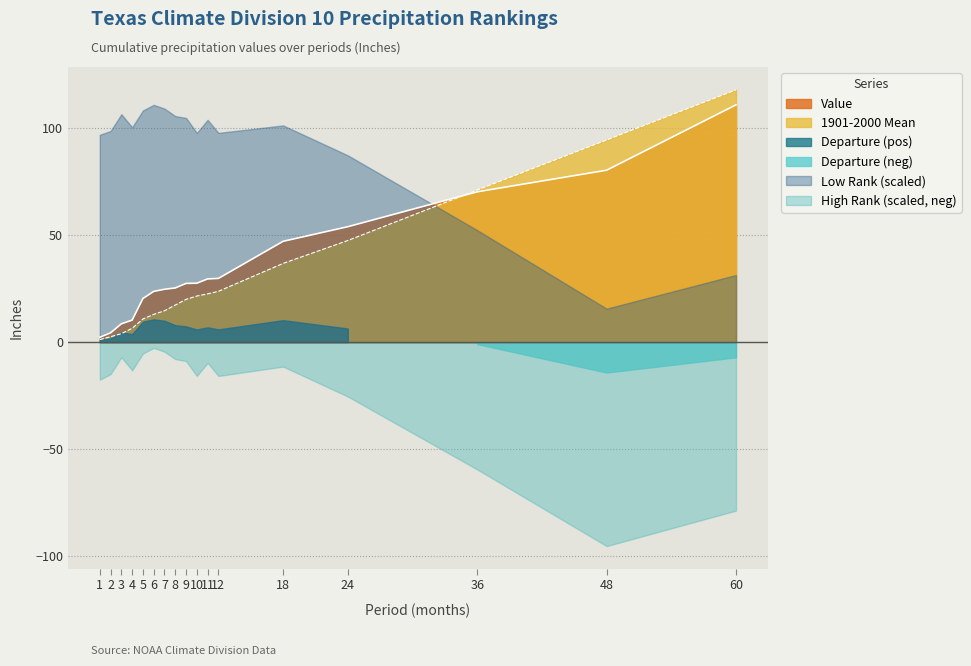

Which series changed the most between 8 and 11?

1901-2000 Mean